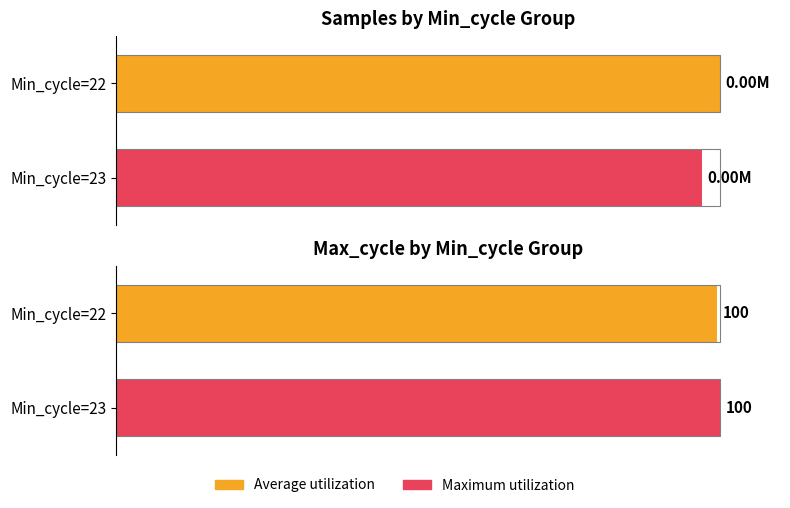

List the series in order of their peak value, lowest first.

Avg Samples, Avg Max_cycle